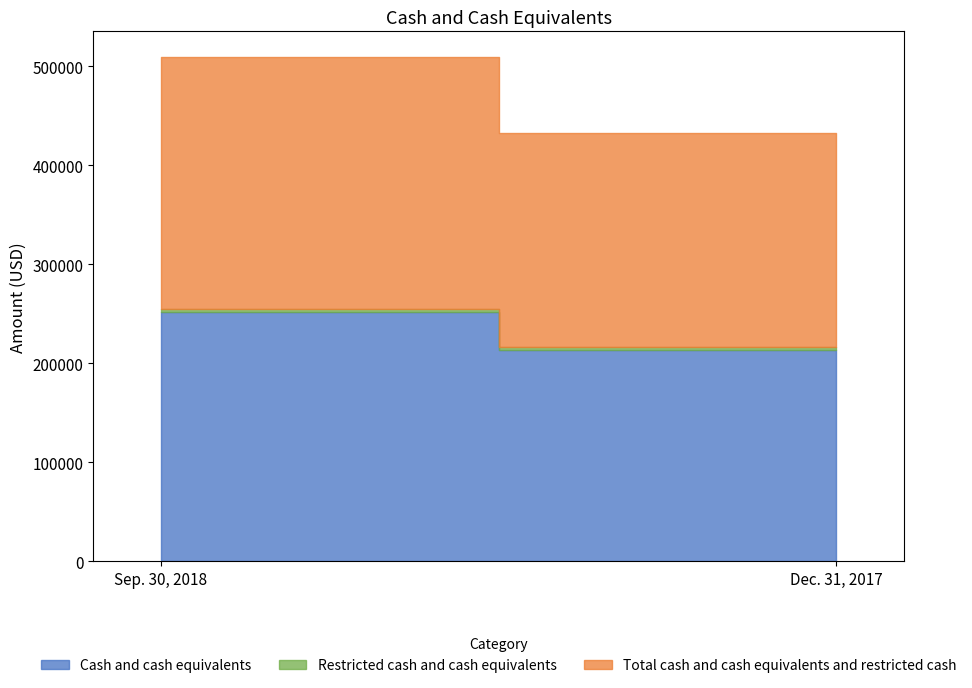

What is the maximum value shown in the chart?

254924